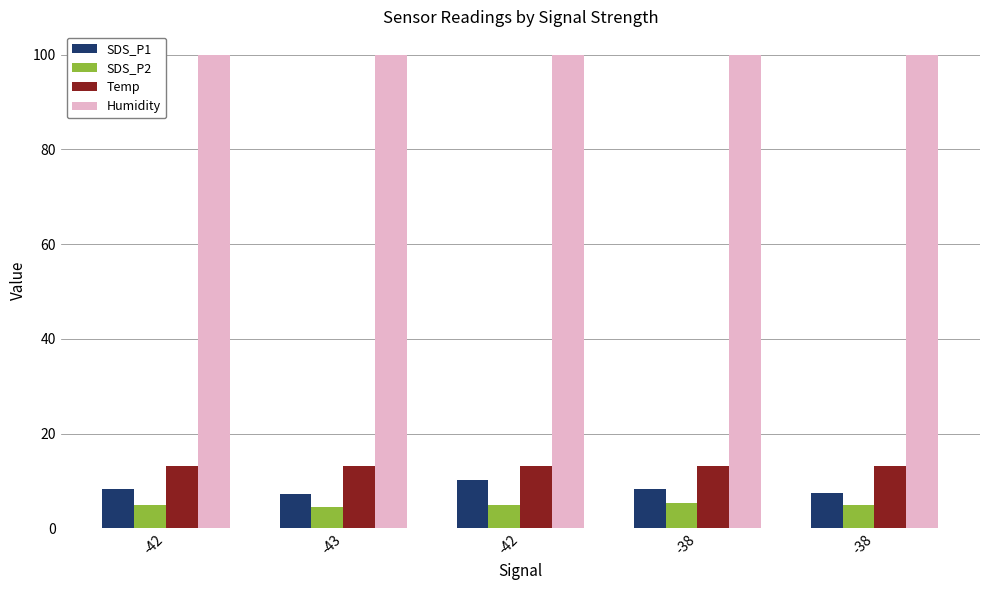

Reading left to right, list all the values displayed in this chart.

SDS_P1: 8.3	7.2	10.1	8.3	7.5
SDS_P2: 4.9	4.6	5.0	5.3	5.0
Temp: 13.1	13.1	13.1	13.1	13.1
Humidity: 99.9	99.9	99.9	99.9	99.9